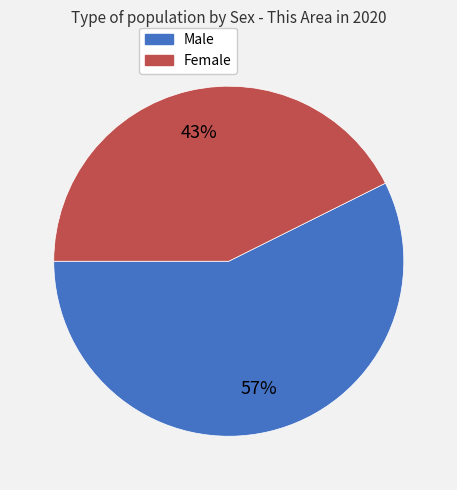

What is the ratio of the value at Male to the value at Female?

1.3